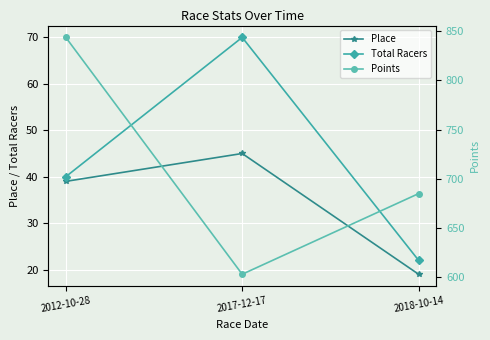

What is the label of the 2nd point from the right?

2017-12-17